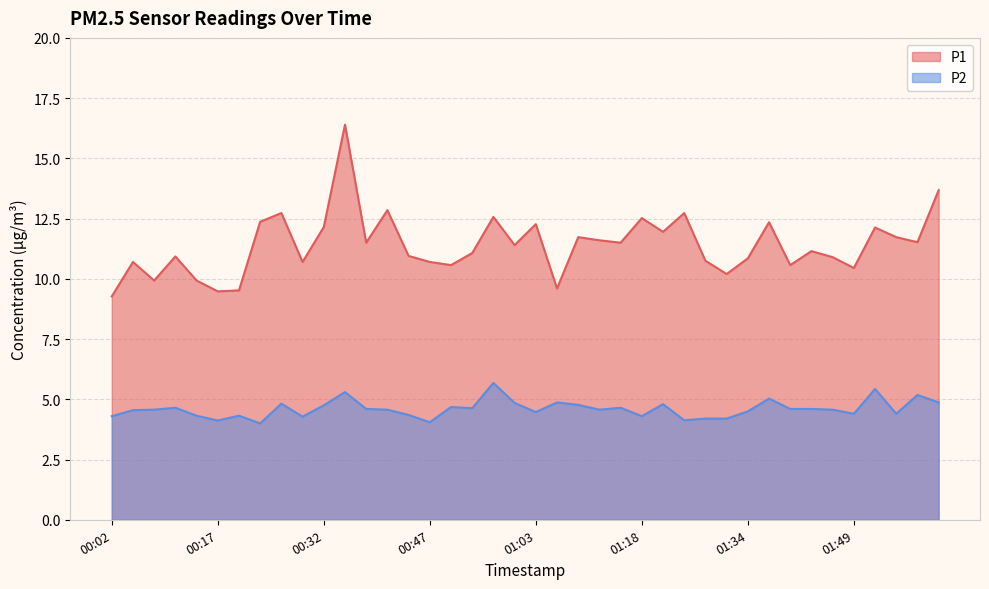

What is the label of the 32nd point from the right?

00:26